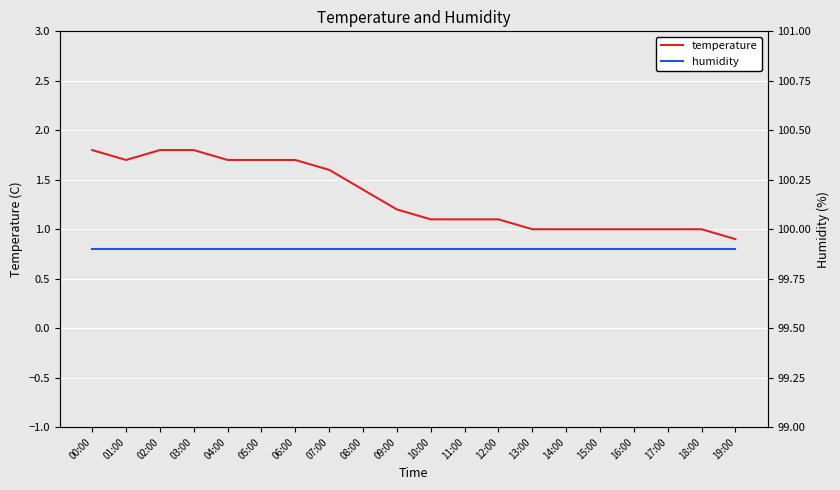

Which has a higher value, 07:00 or 18:00?

07:00